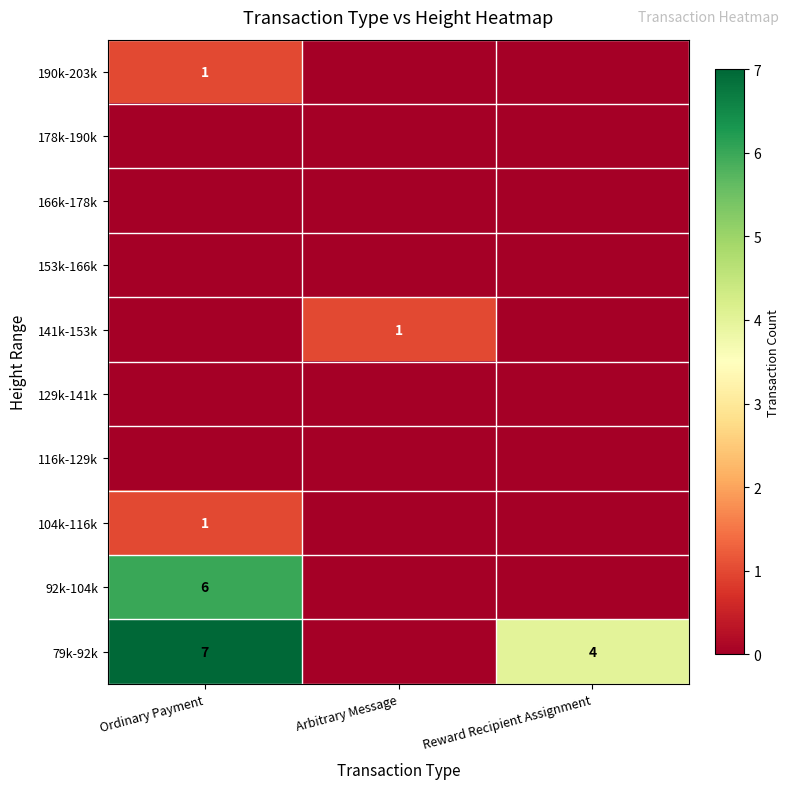

Is it true that 141k-153k equals 0 at Arbitrary Message?

False